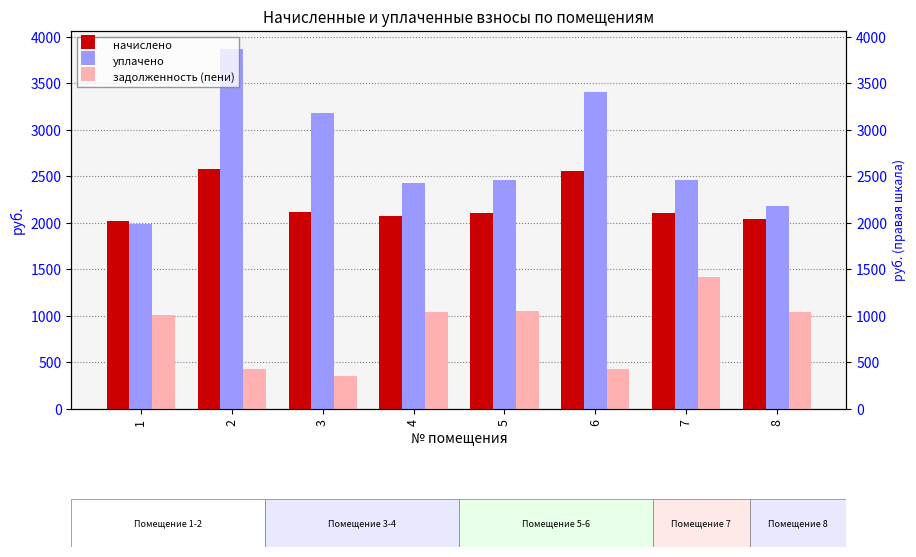

Reading left to right, transcribe all the data shown in this chart.

начислено: 2017.4	2579.0	2121.1	2077.9	2108.2	2553.1	2108.2	2039.0
уплачено: 1989.9	3868.6	3181.7	2424.2	2459.5	3404.2	2465.1	2179.9
задолженность (пени): 1009.2	429.8	353.5	1039.5	1054.6	425.5	1417.9	1041.0